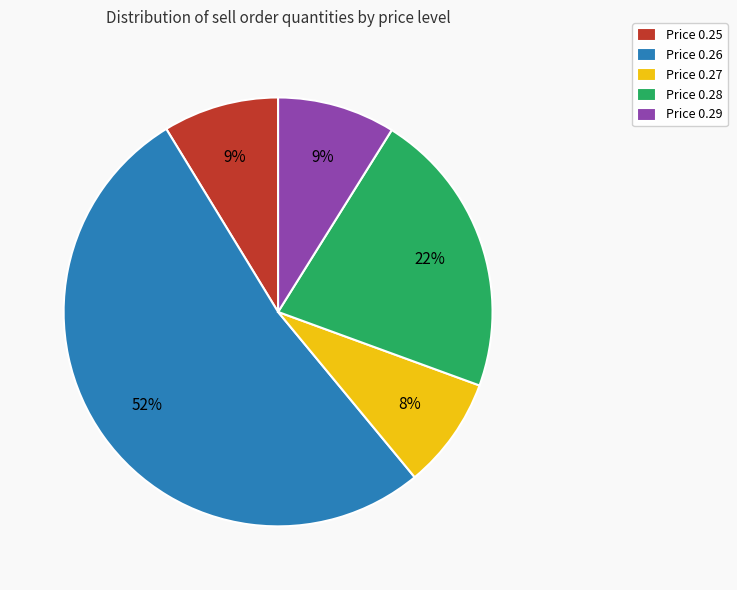

To the nearest percent, what percentage of the pie is Price 0.26?

52%